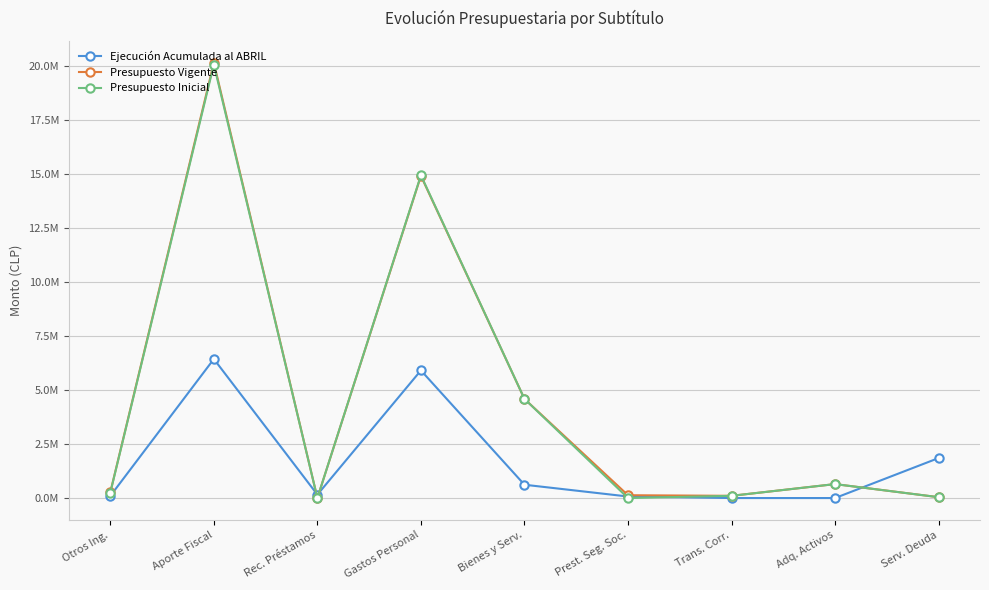

Which label corresponds to the smallest value in the chart?

Trans. Corr.